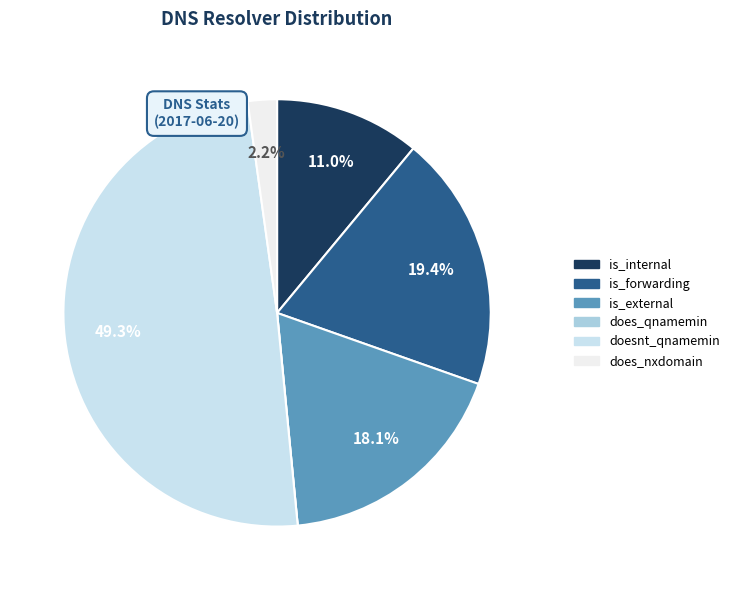

Does doesnt_qnamemin account for over 50% of the chart?

No